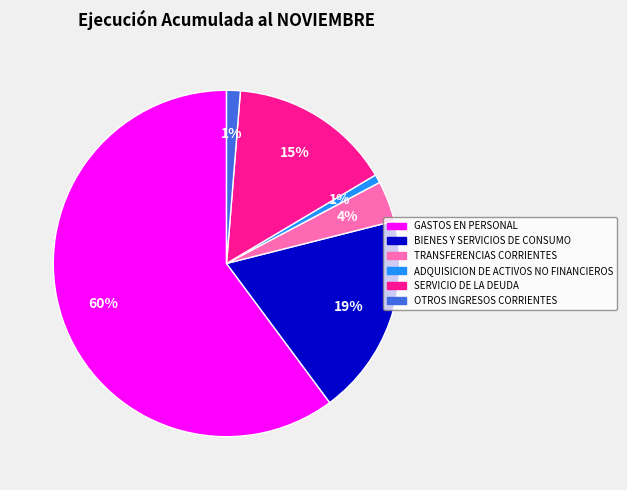

Do BIENES Y SERVICIOS DE CONSUMO and TRANSFERENCIAS CORRIENTES together represent more than half of the pie?

No